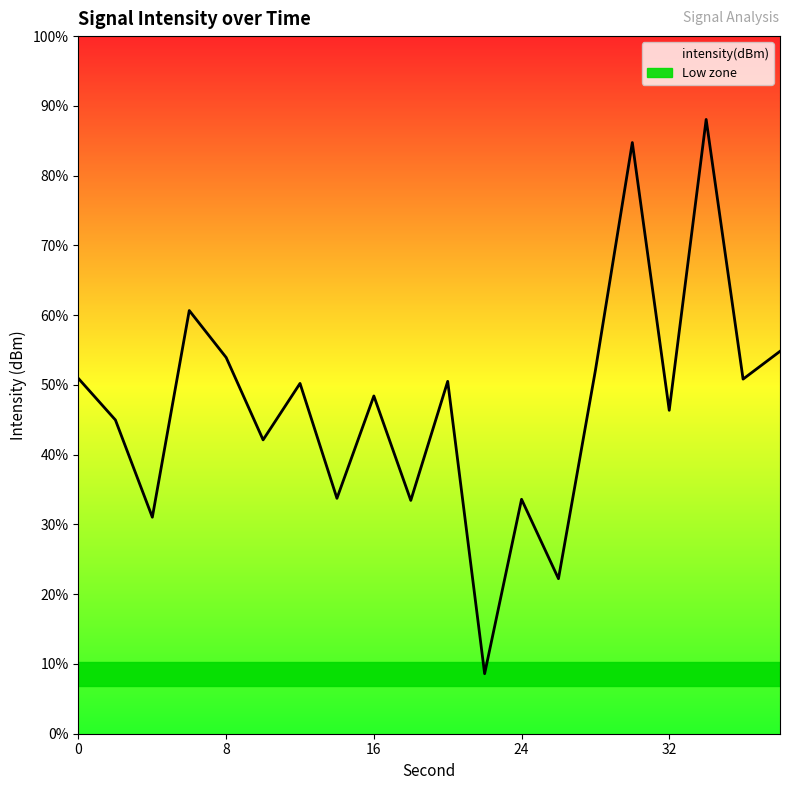

True or false: the data has more than 0 interior local peaks.

True